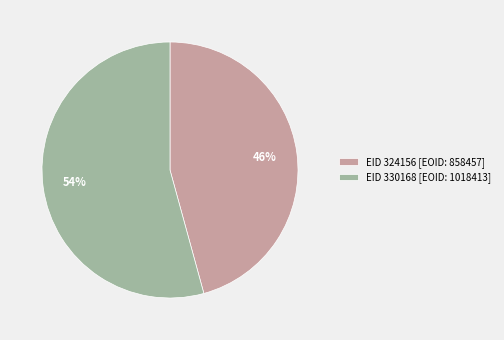

Count the number of slices in the pie.

2